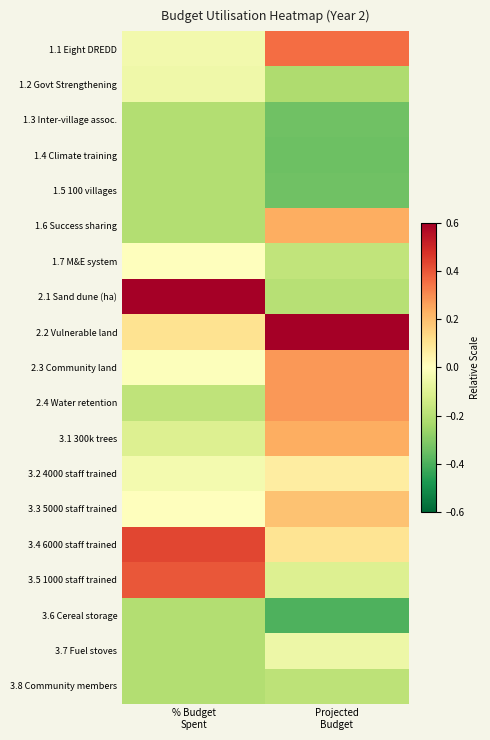

What is the spread (max minus min) of values at Projected
Budget?

1.0